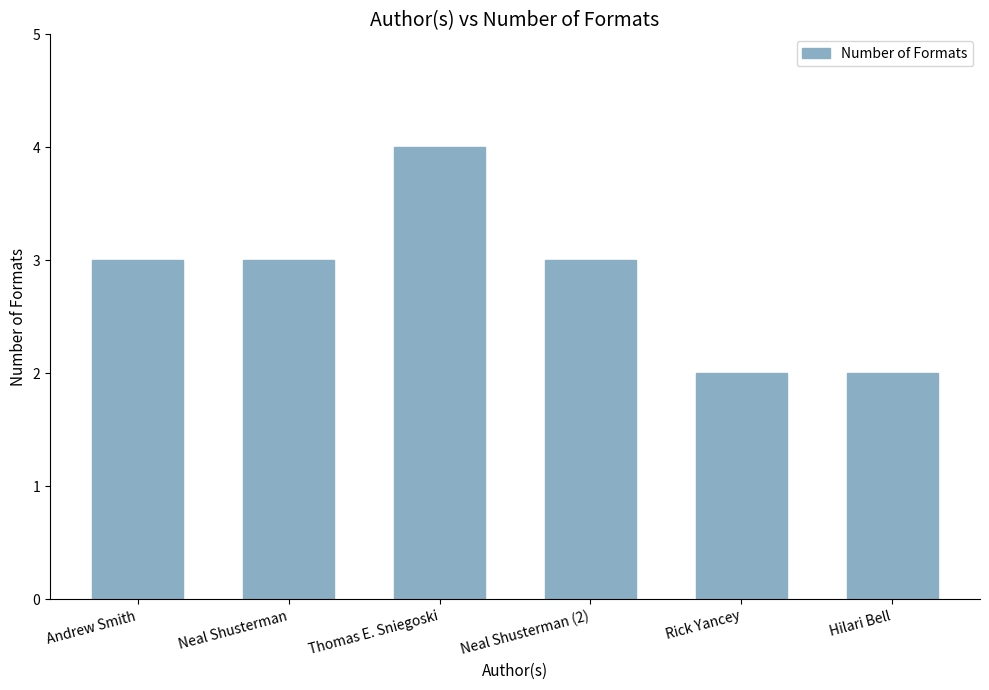

Which category has the highest value across all series?

Thomas E. Sniegoski